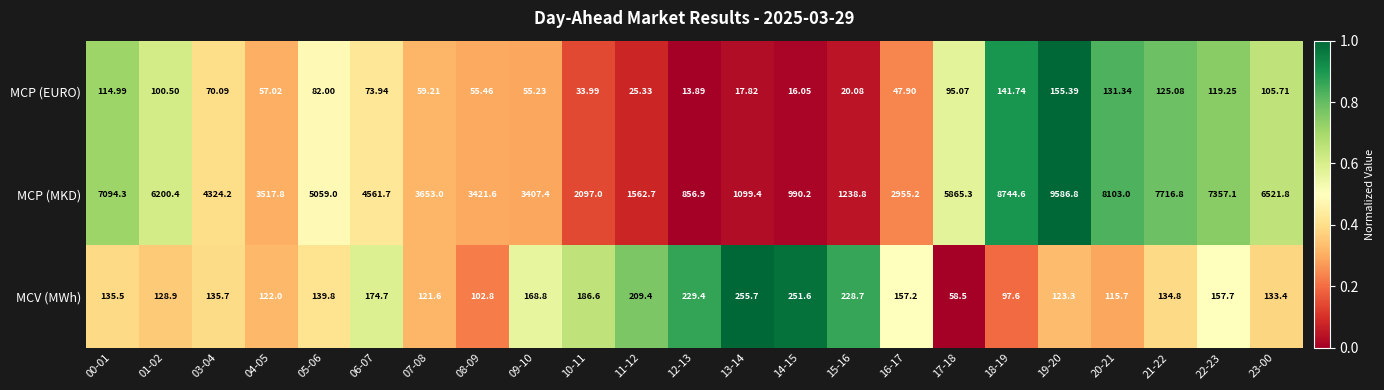

Rank the series by their maximum value, from lowest to highest.

MCP (EURO), MCV (MWh), MCP (MKD)